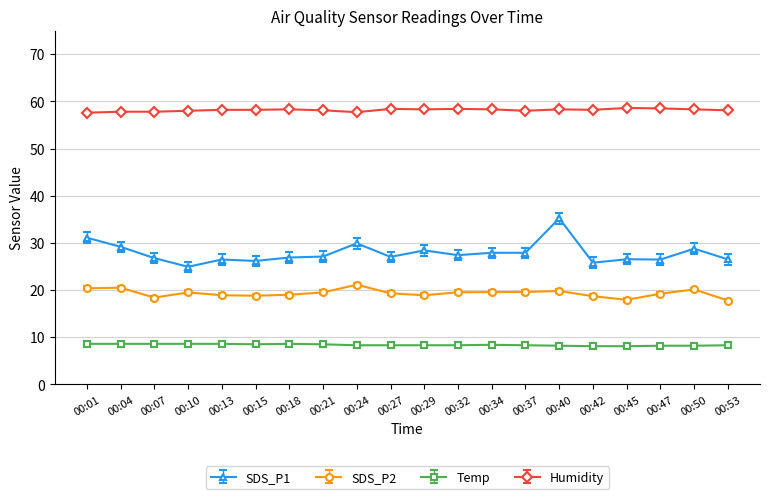

The value of SDS_P2 at 00:29 is 18.9. True or false?

True